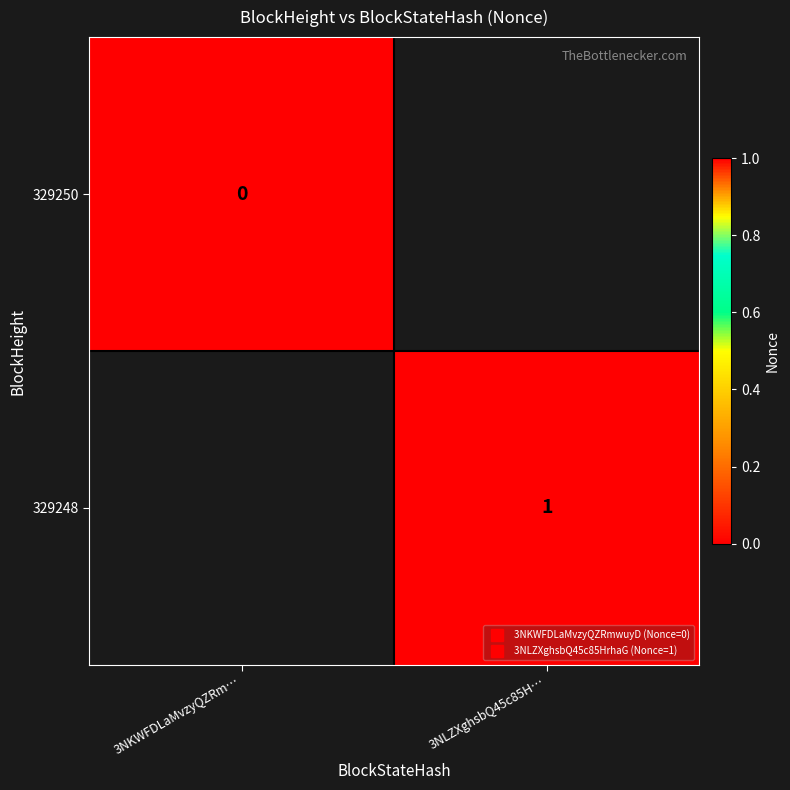

Is the value of 329250 at 3NKWFDLaMvzyQZRm… greater than the value of 329248 at 3NKWFDLaMvzyQZRm…?

No